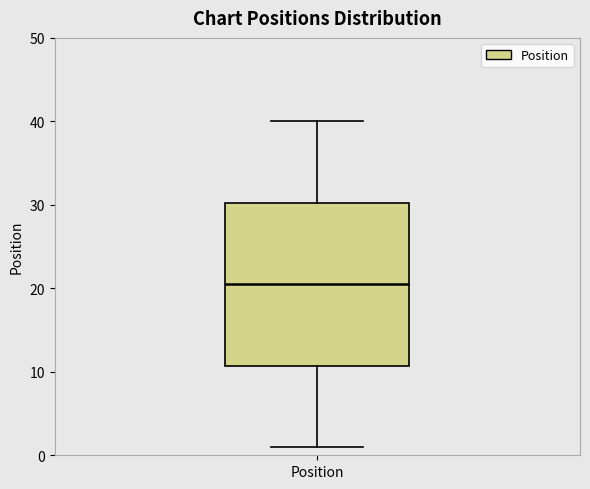

Where is the upper edge of the box for Position on the y-axis? The values are not printed on the chart, so give them approximately, as read against the axis.

30